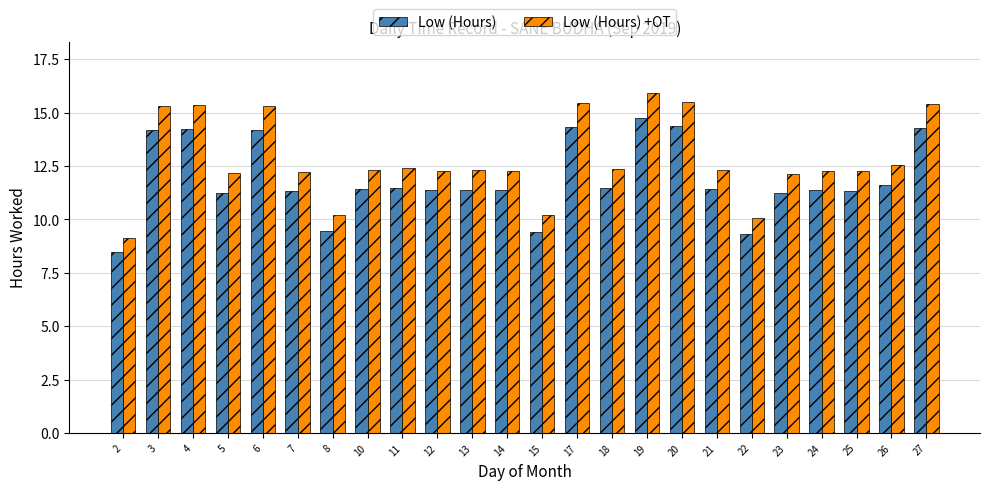

What is the spread (max minus min) of values at 18?

0.9